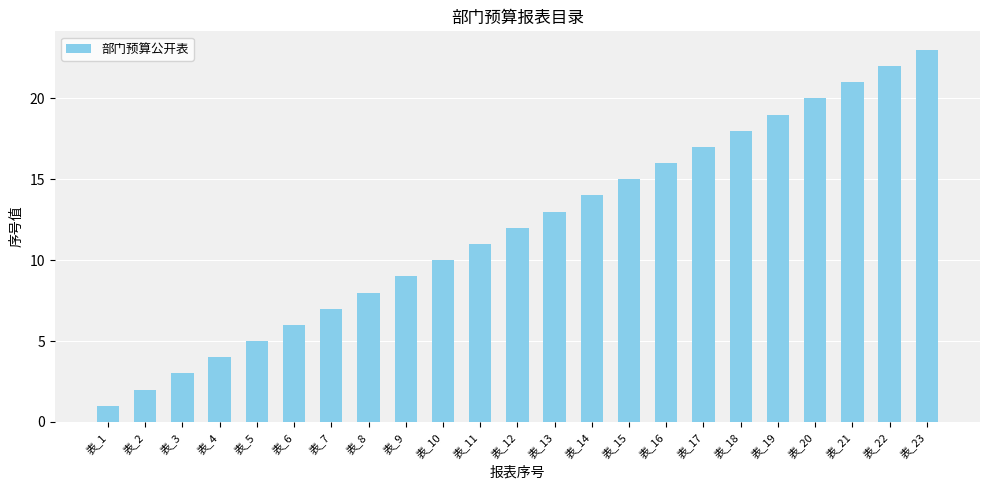

At which label is the value closest to 12?

表_12